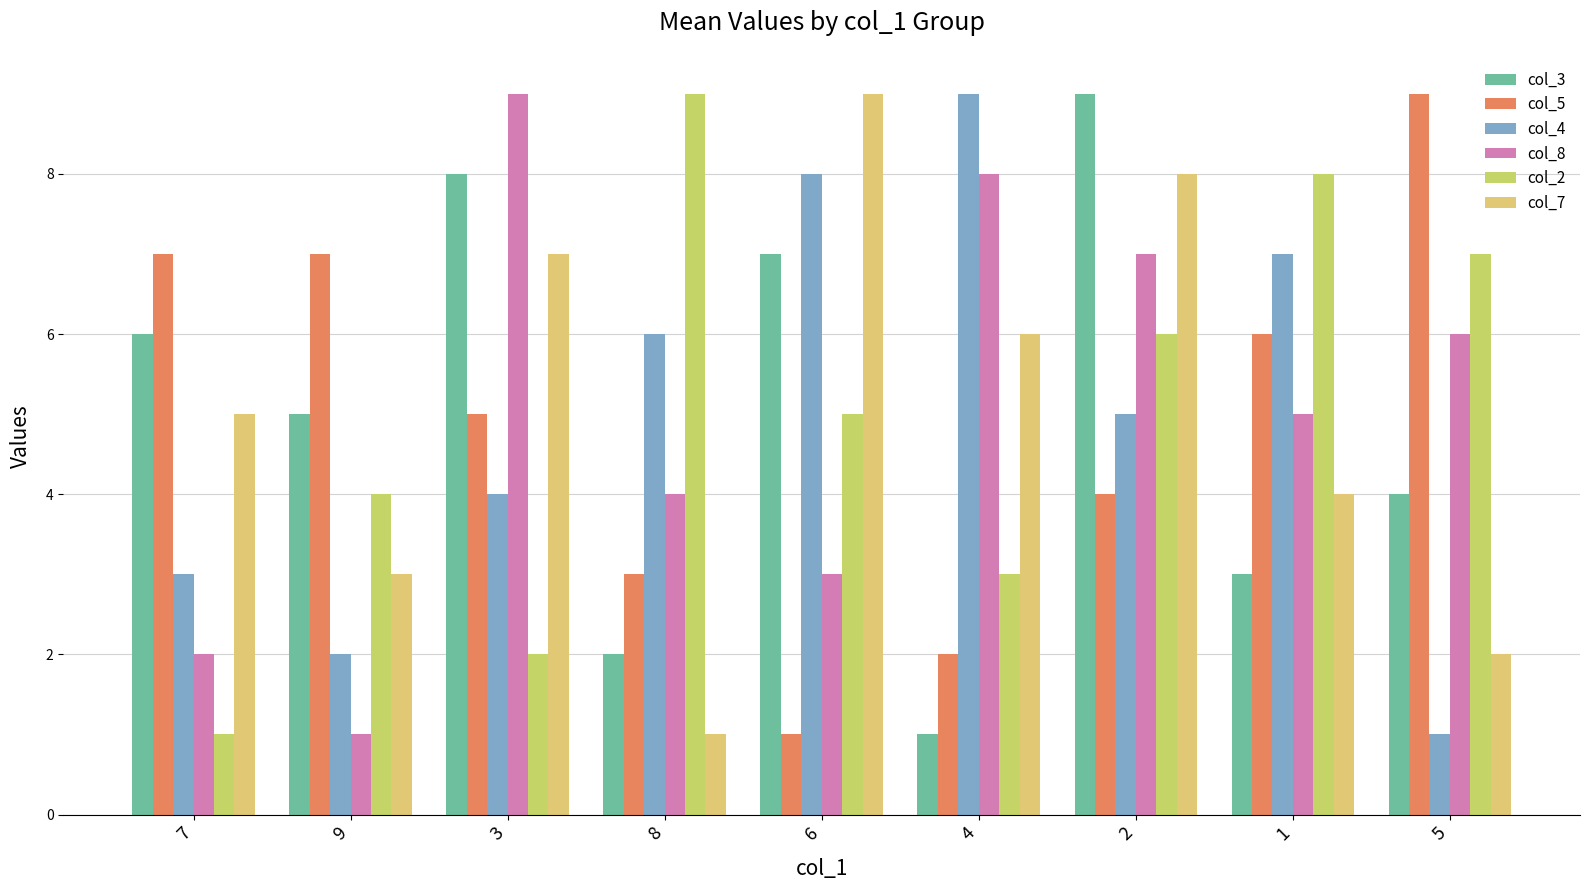

What is the label of the 8th bar from the left?

1